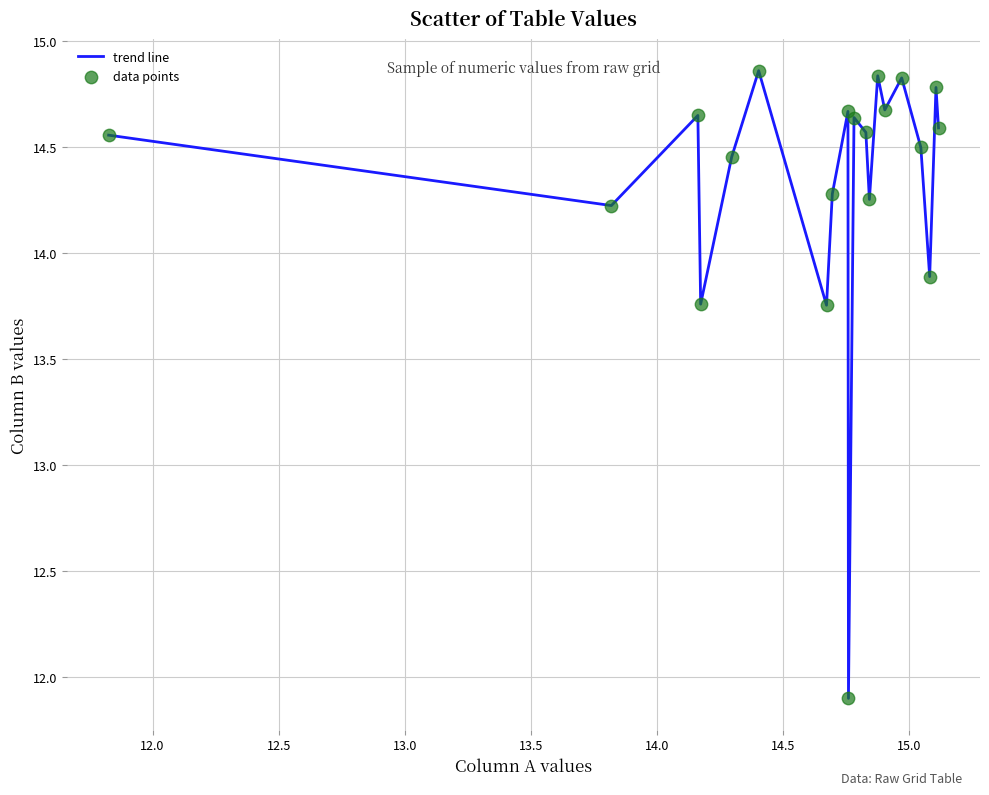

What is the minimum value shown in the chart?

11.9